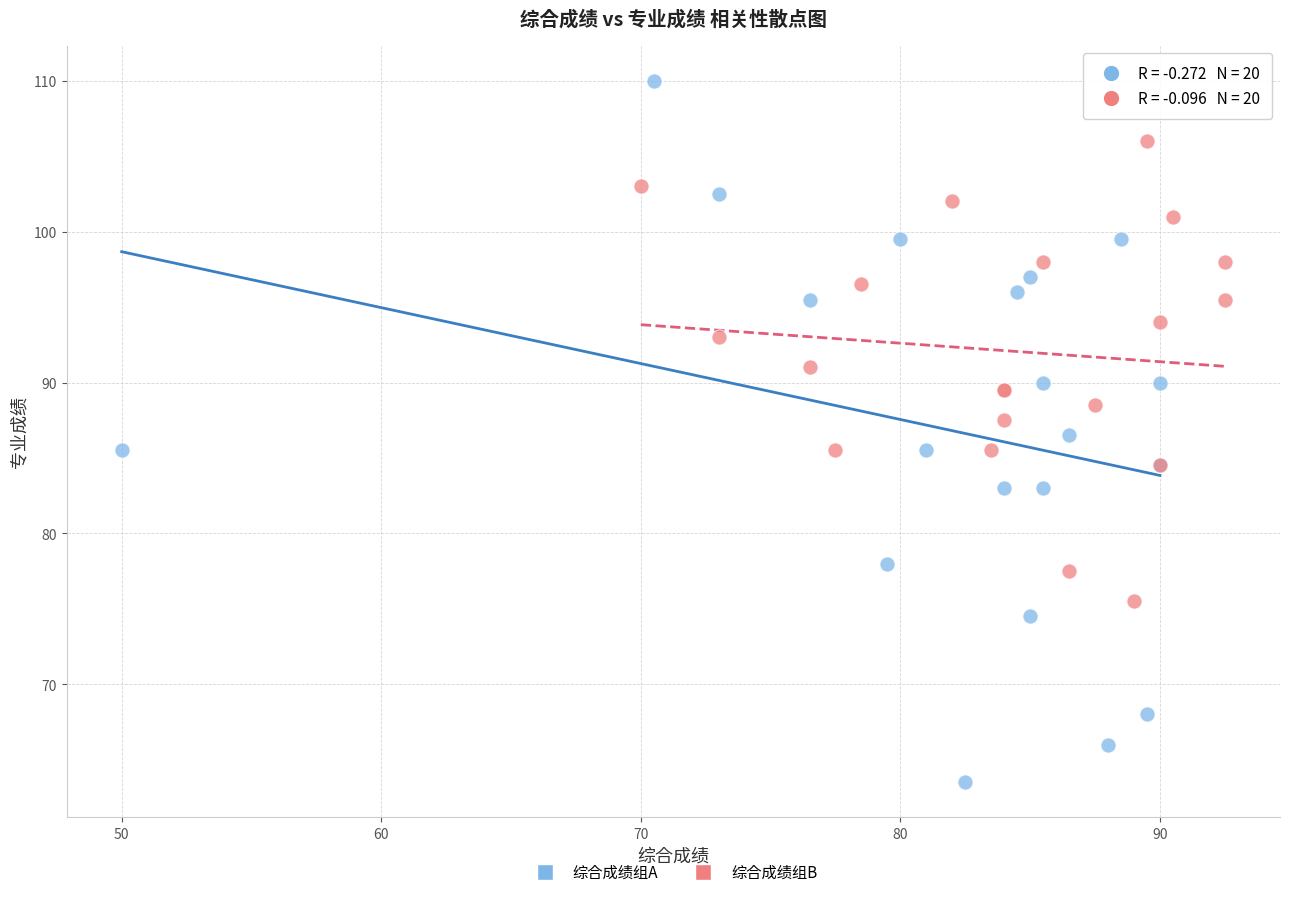

Which series reaches the maximum Y coordinate?

综合成绩组A